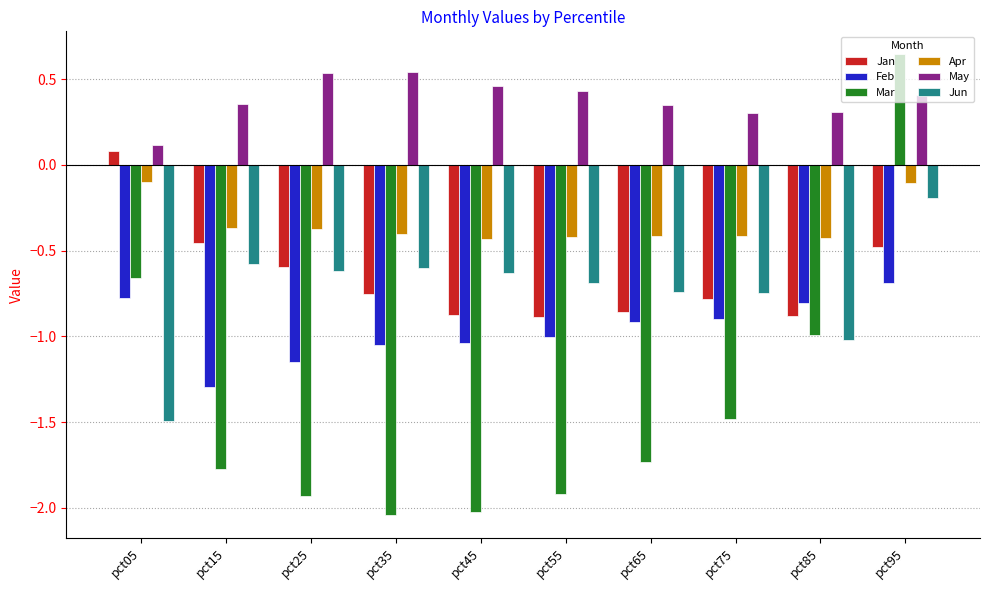

True or false: Jun has a value of -1.5 at pct05.

True